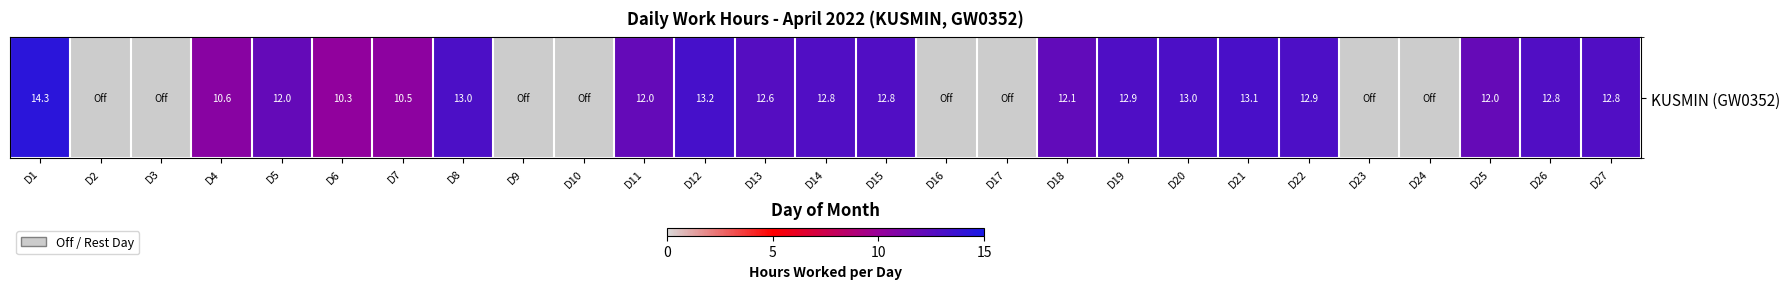

Reading right to left, extract all data points from this chart.

12.8	12.8	12.0	0.0	0.0	12.9	13.1	13.0	12.9	12.1	0.0	0.0	12.8	12.8	12.6	13.2	12.0	0.0	0.0	13.0	10.5	10.3	12.0	10.6	0.0	0.0	14.3